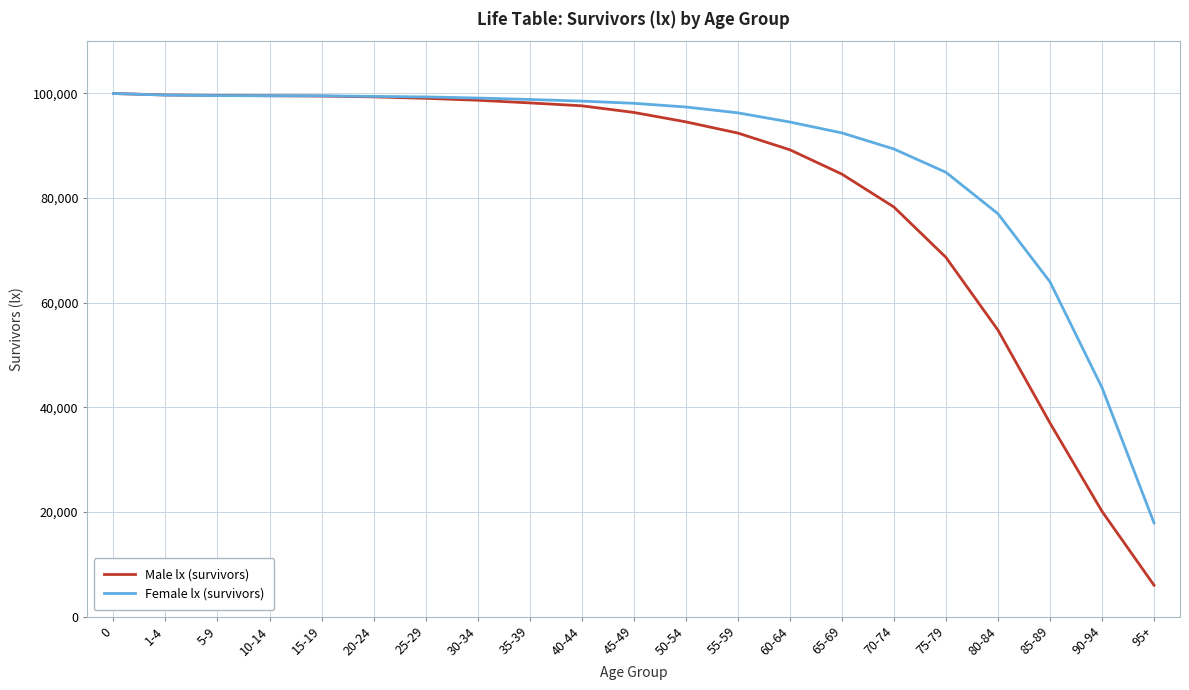

What is the lowest value of the Male lx (survivors) series?

5998